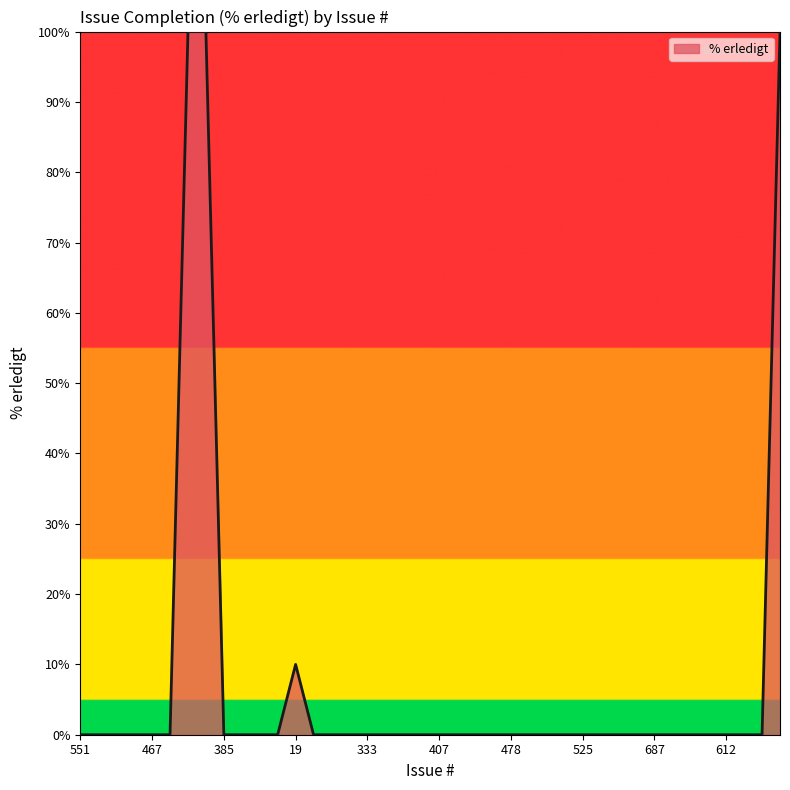

Reading left to right, transcribe all the data shown in this chart.

0	0	0	0	0	0	100	100	0	0	0	0	10	0	0	0	0	0	0	0	0	0	0	0	0	0	0	0	0	0	0	0	0	0	0	0	0	0	0	100